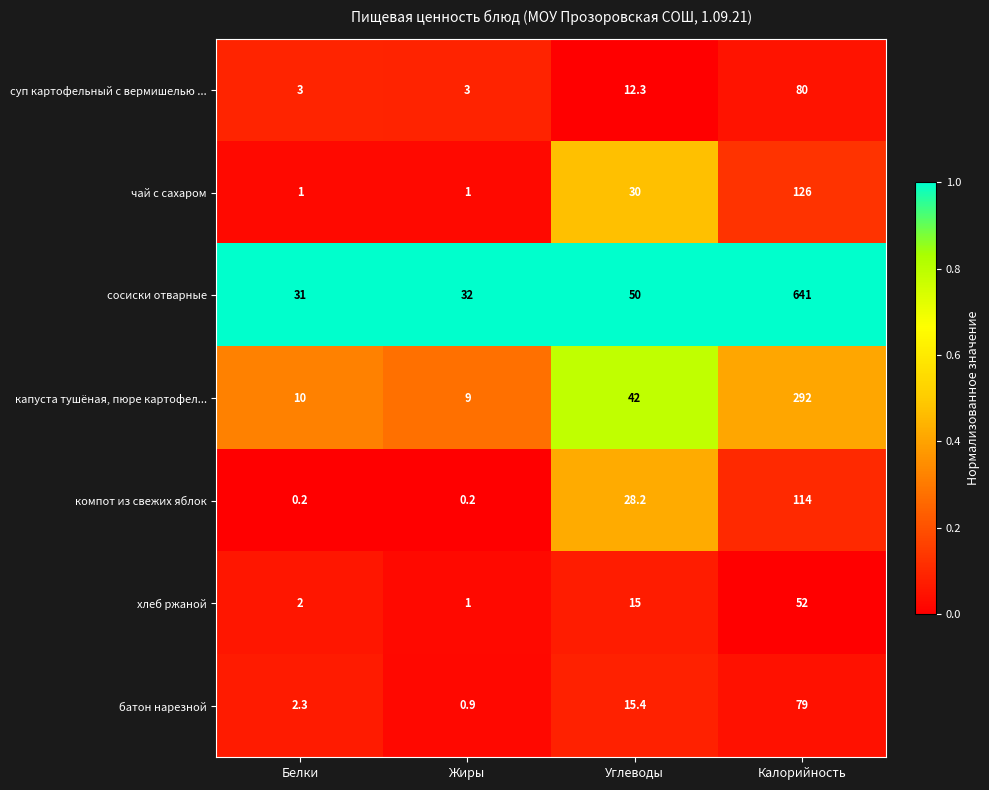

True or false: батон нарезной has a value of 3.0 at Белки.

False